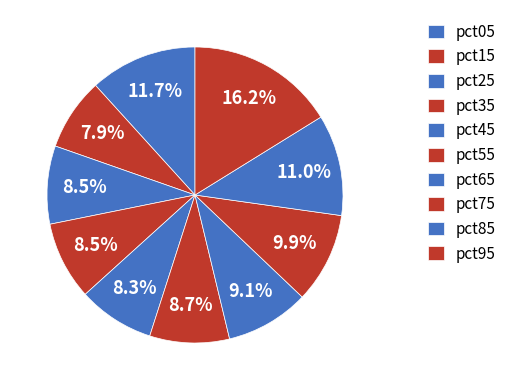

How many segments does this pie chart have?

10